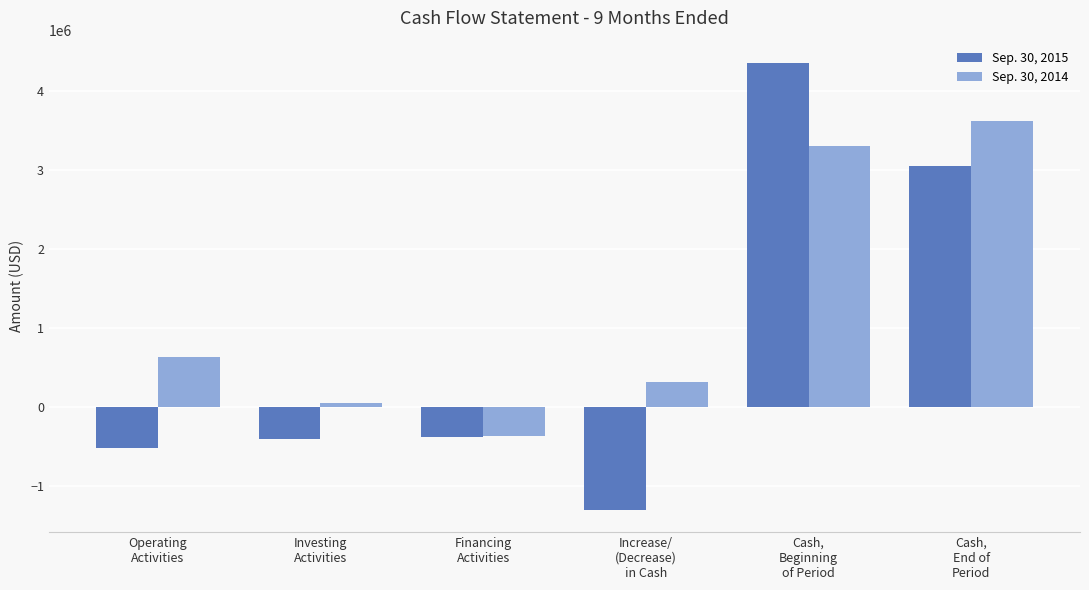

Which series has the largest total across all categories?

Sep. 30, 2014